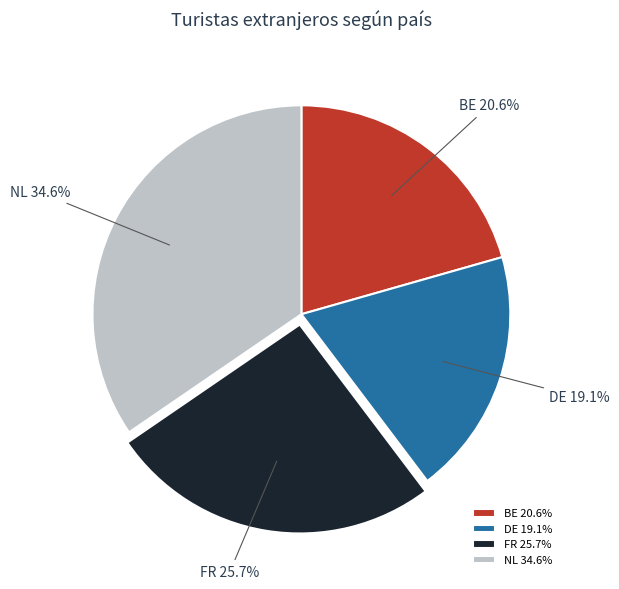

Is it true that NL is 24% of the pie?

False